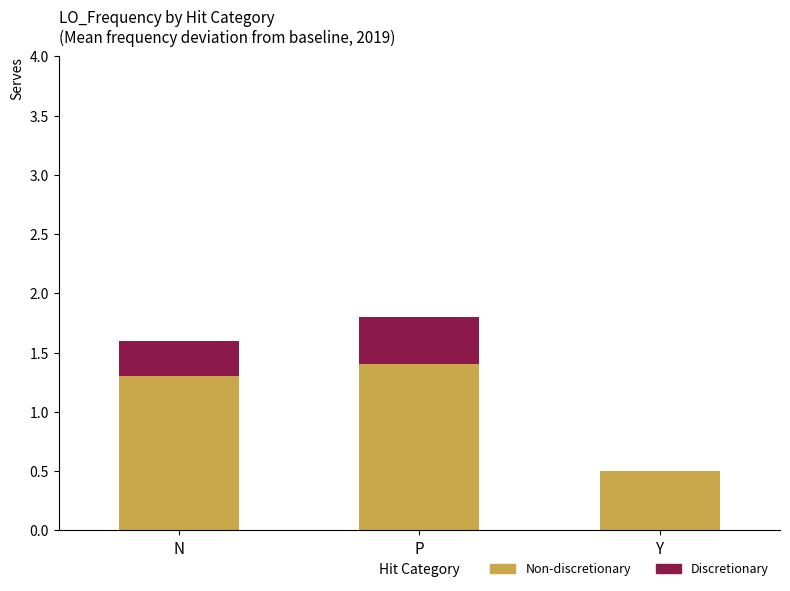

What is the total value across all series at P?

1.8